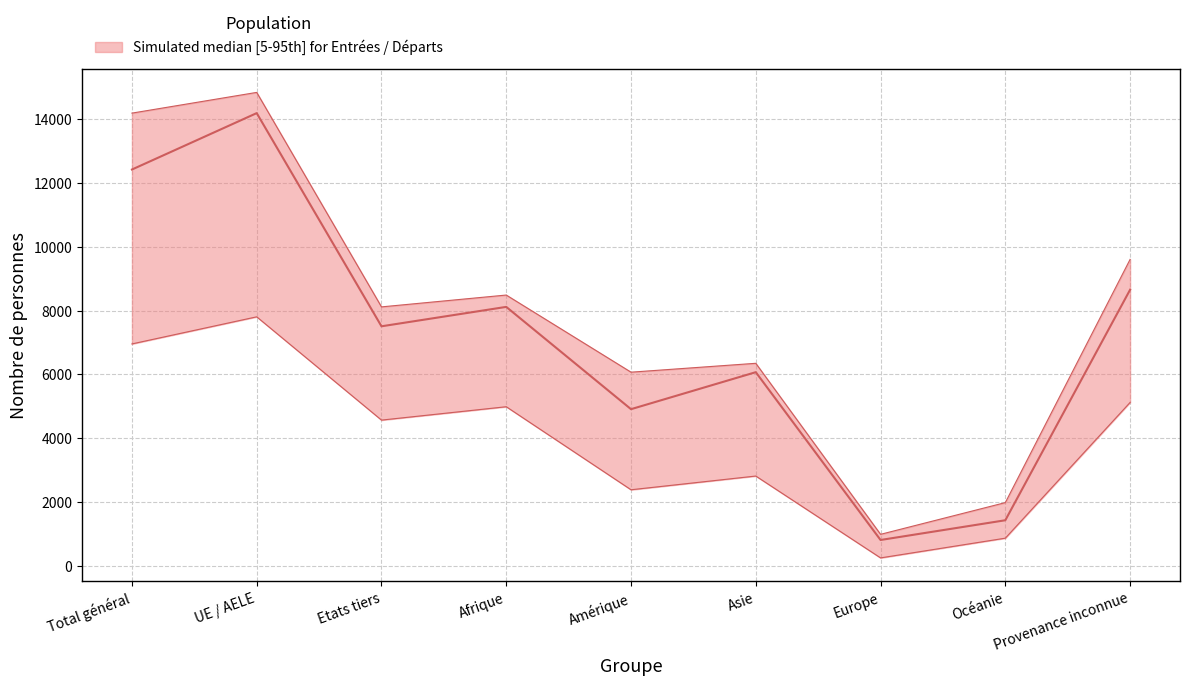

Reading right to left, extract all data points from this chart.

upper: 9602	1984	990	6347	6069	8485	8114	14832	14183
lower: 5121	870	252	2816	2386	4987	4568	7803	6954
mid: 8651	1431	813	6069	4910	8114	7506	14183	12416